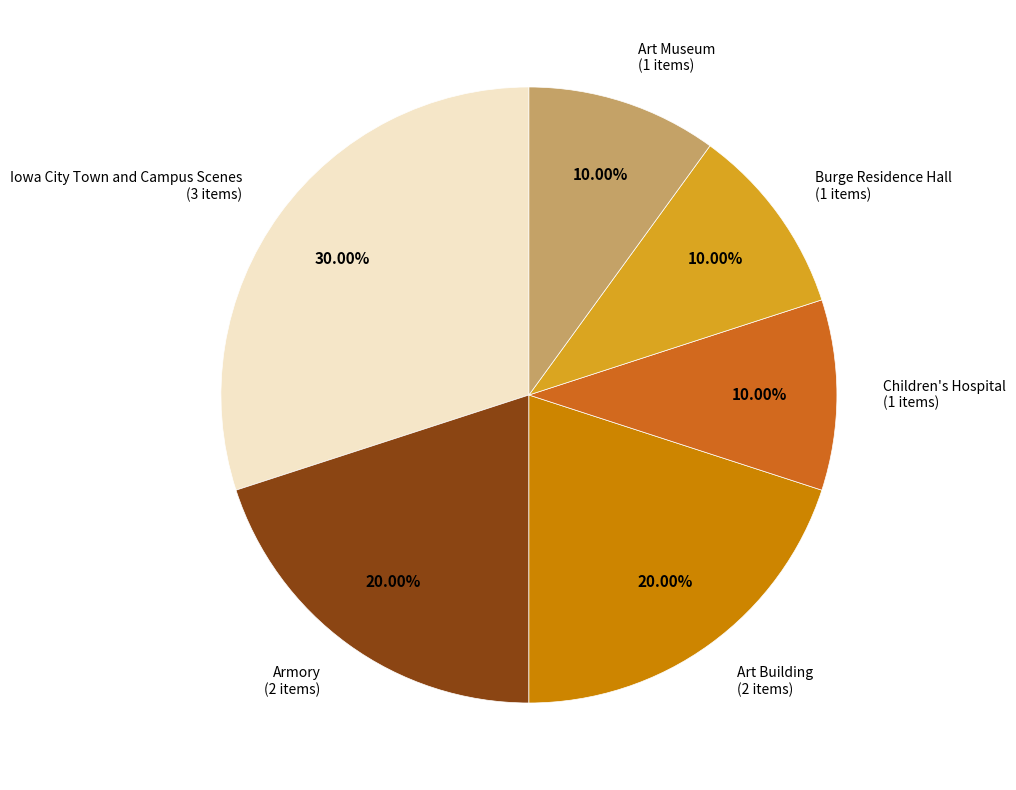

Does any single category account for the majority?

No